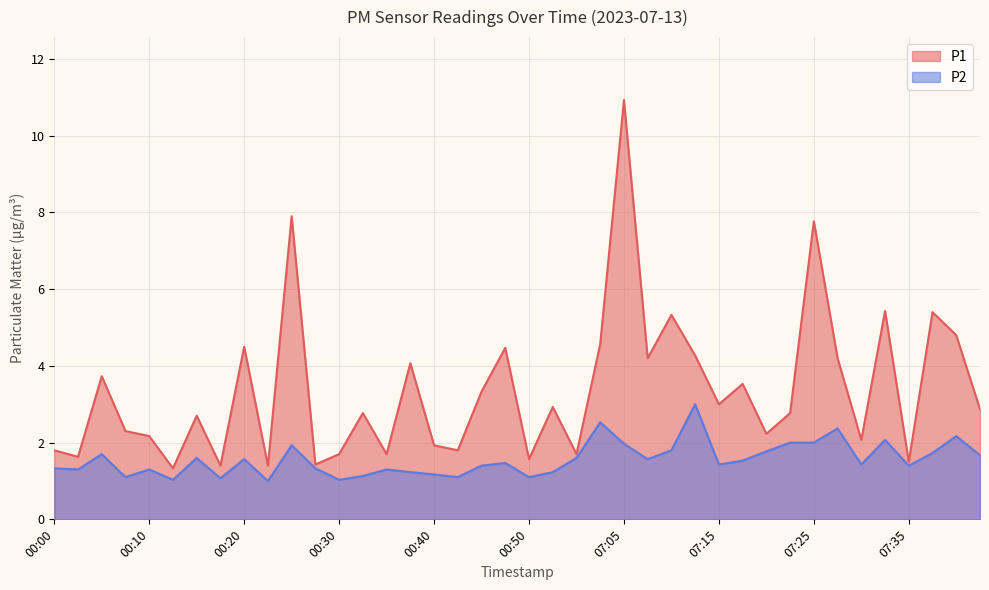

Reading right to left, what are all the values shown in this chart?

P1: 07:42=2.9	07:39=4.8	07:37=5.4	07:35=1.5	07:32=5.4	07:30=2.1	07:27=4.2	07:25=7.8	07:22=2.8	07:20=2.2	07:17=3.5	07:15=3.0	07:12=4.3	07:10=5.3	07:07=4.2	07:05=10.9	07:02=4.6	06:31=1.7	00:53=2.9	00:50=1.6	00:48=4.5	00:46=3.3	00:42=1.8	00:40=1.9	00:37=4.1	00:35=1.7	00:32=2.8	00:30=1.7	00:27=1.4	00:25=7.9	00:22=1.4	00:20=4.5	00:17=1.4	00:15=2.7	00:12=1.3	00:10=2.2	00:07=2.3	00:05=3.7	00:03=1.6	00:00=1.8
P2: 07:42=1.7	07:39=2.2	07:37=1.7	07:35=1.4	07:32=2.1	07:30=1.4	07:27=2.4	07:25=2.0	07:22=2.0	07:20=1.8	07:17=1.5	07:15=1.4	07:12=3.0	07:10=1.8	07:07=1.6	07:05=2.0	07:02=2.5	06:31=1.6	00:53=1.2	00:50=1.1	00:48=1.5	00:46=1.4	00:42=1.1	00:40=1.2	00:37=1.2	00:35=1.3	00:32=1.1	00:30=1.0	00:27=1.3	00:25=1.9	00:22=1.0	00:20=1.6	00:17=1.1	00:15=1.6	00:12=1.0	00:10=1.3	00:07=1.1	00:05=1.7	00:03=1.3	00:00=1.3